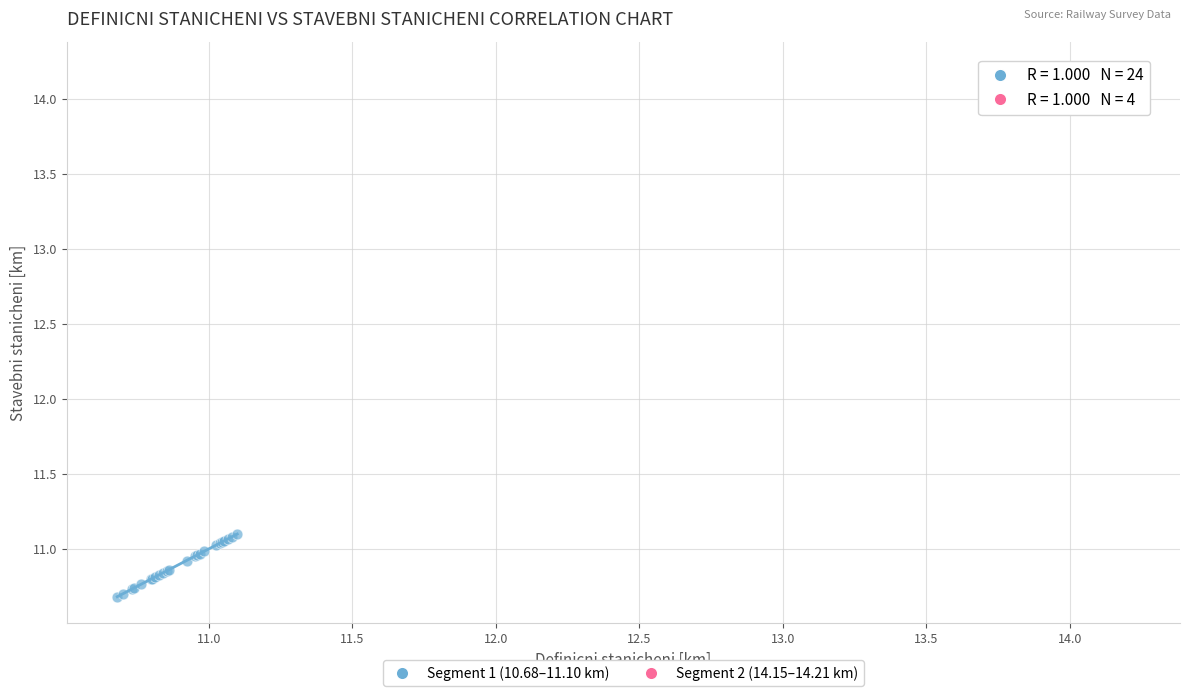

Which series contains the lowest Y value?

Segment 1 (10.68–11.10 km)